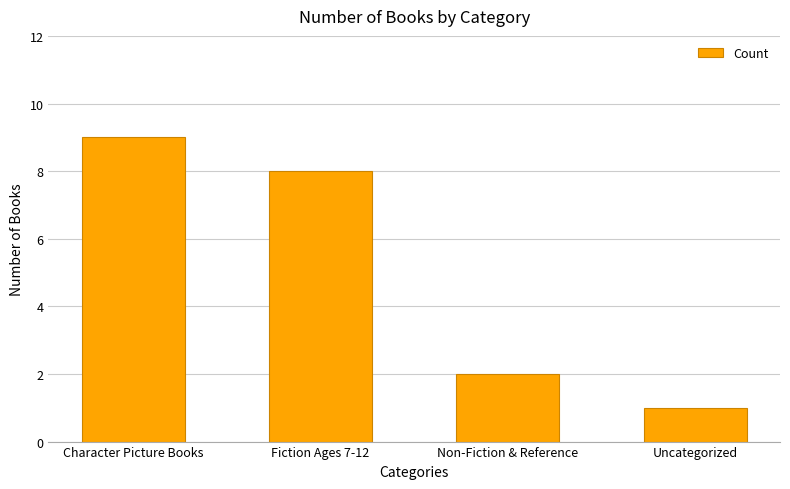

List the labels in order of value, smallest first.

Uncategorized, Non-Fiction & Reference, Fiction Ages 7-12, Character Picture Books